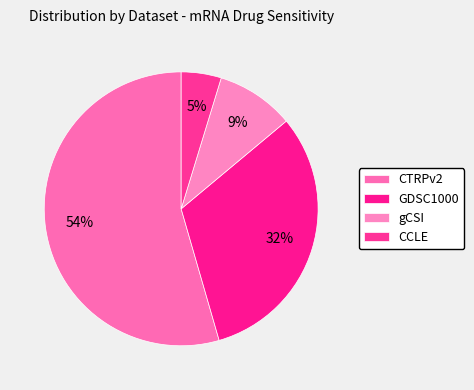

Which category has the biggest portion of the pie?

CTRPv2